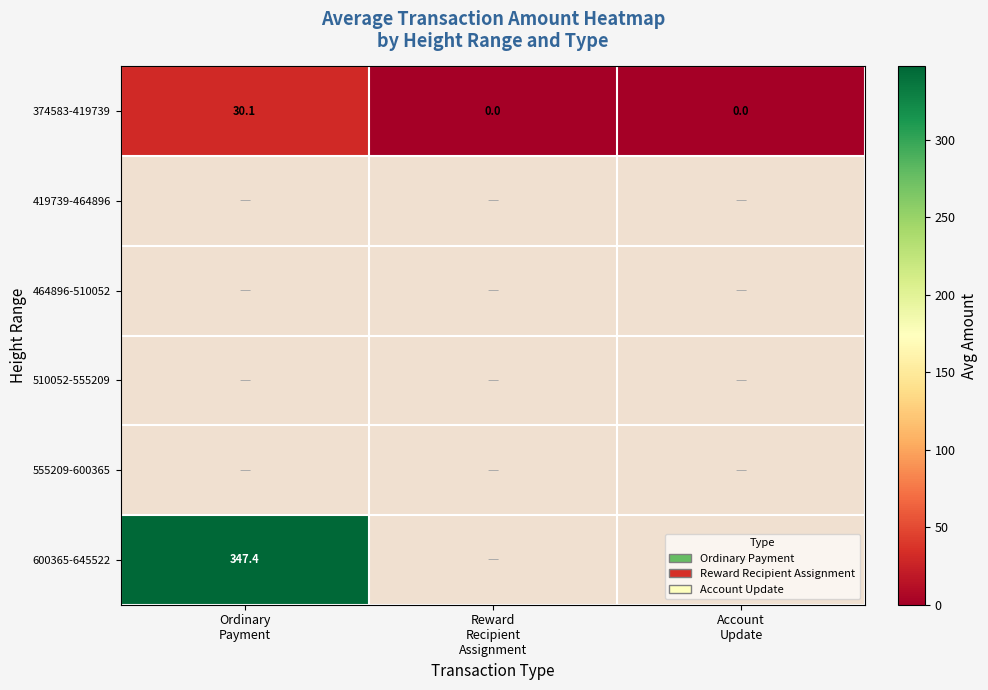

Rank the series at Reward Recipient Assignment from highest to lowest value.

374583-419739, 419739-464896, 464896-510052, 510052-555209, 555209-600365, 600365-645522